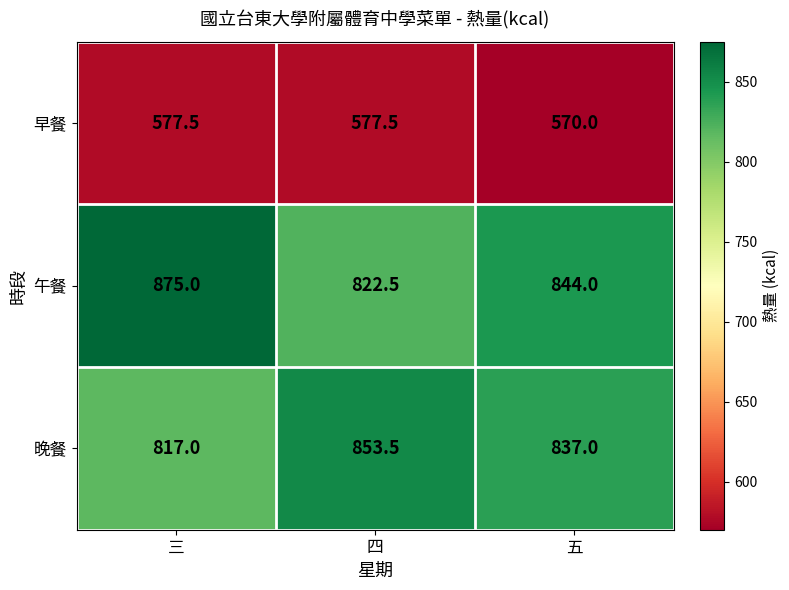

What is the spread (max minus min) of values at 三?

297.5